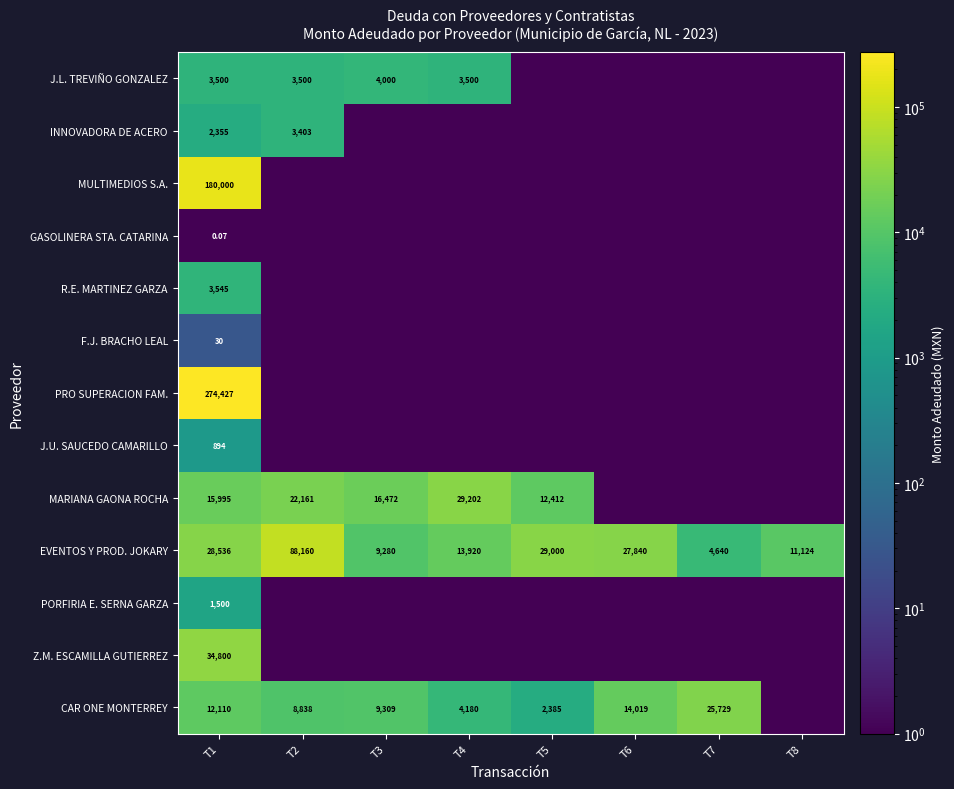

List the series in order of their peak value, highest first.

PRO SUPERACION FAM., MULTIMEDIOS S.A., EVENTOS Y PROD. JOKARY, Z.M. ESCAMILLA GUTIERREZ, MARIANA GAONA ROCHA, CAR ONE MONTERREY, J.L. TREVIÑO GONZALEZ, R.E. MARTINEZ GARZA, INNOVADORA DE ACERO, PORFIRIA E. SERNA GARZA, J.U. SAUCEDO CAMARILLO, F.J. BRACHO LEAL, GASOLINERA STA. CATARINA